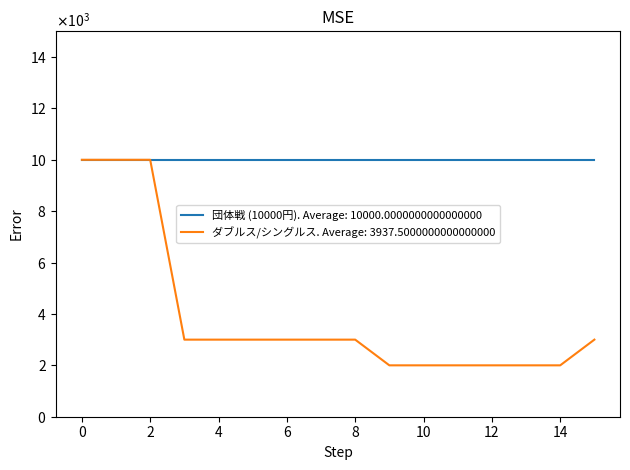

Which category has the lowest value across all series?

10